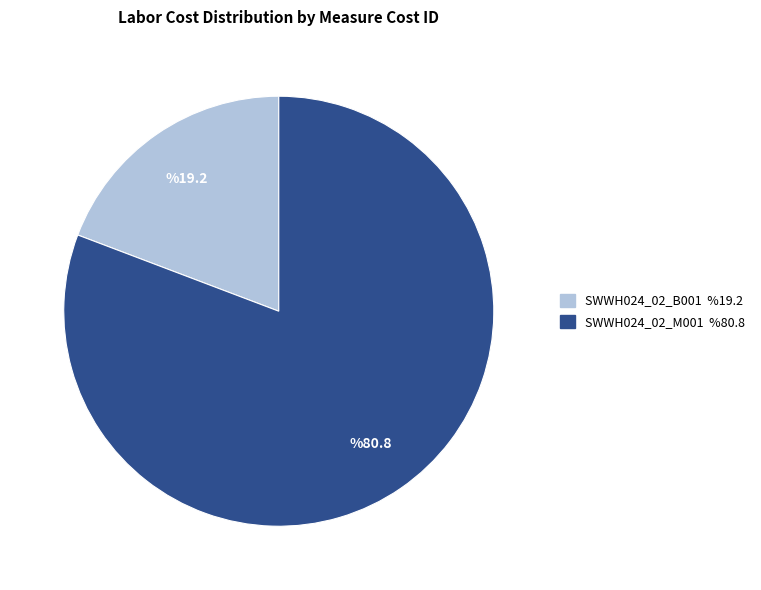

Combined, do SWWH024_02_M001 and SWWH024_02_B001 account for over 50%?

Yes